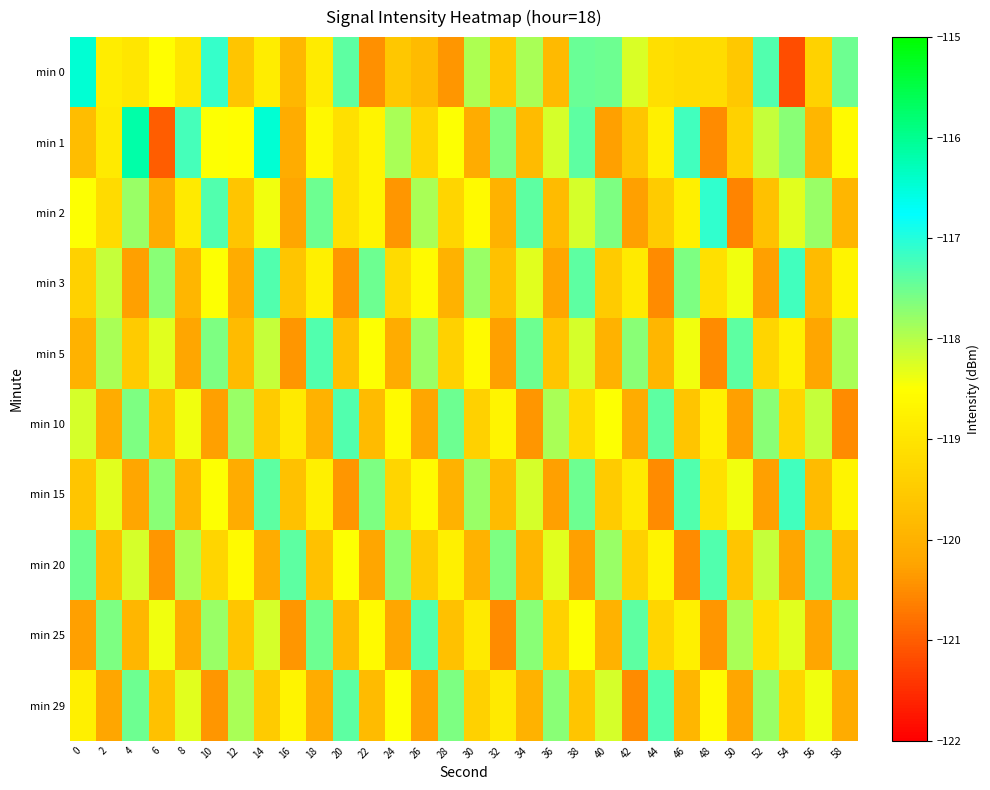

At which category is the sum across all series the highest?

38